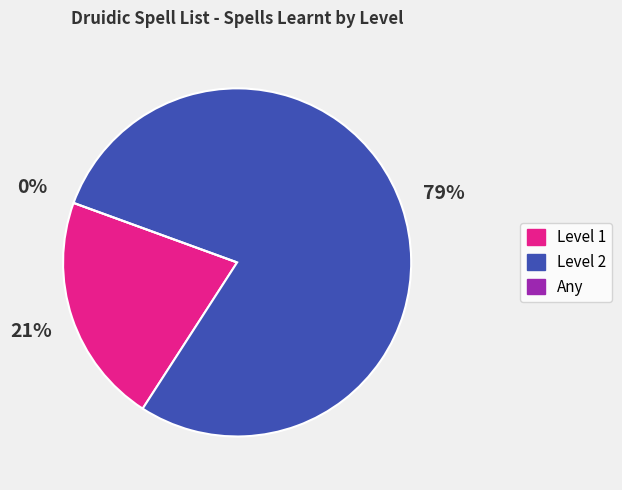

How many slices are in this pie chart?

3